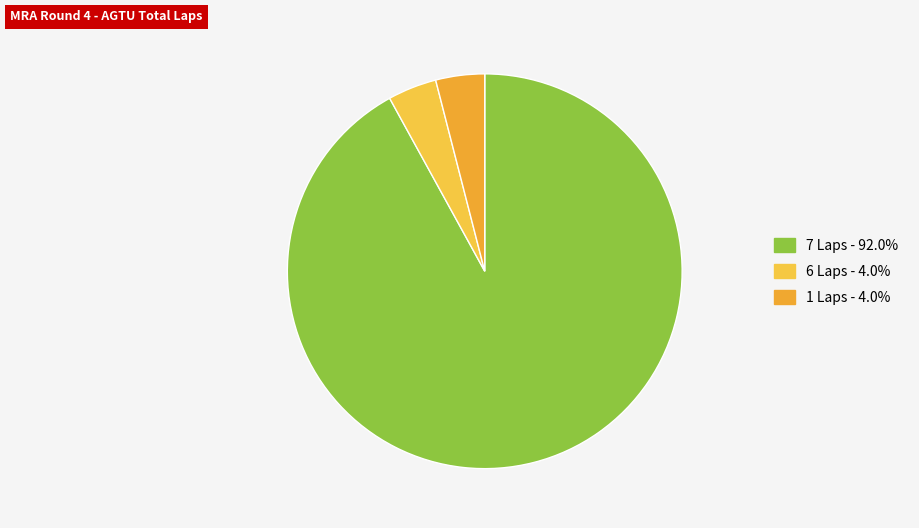

How many slices are in this pie chart?

3